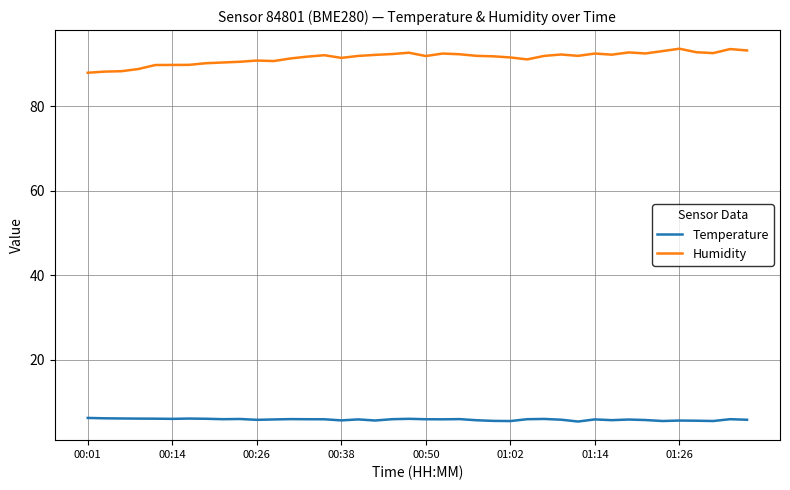

How many series are shown in this chart?

2